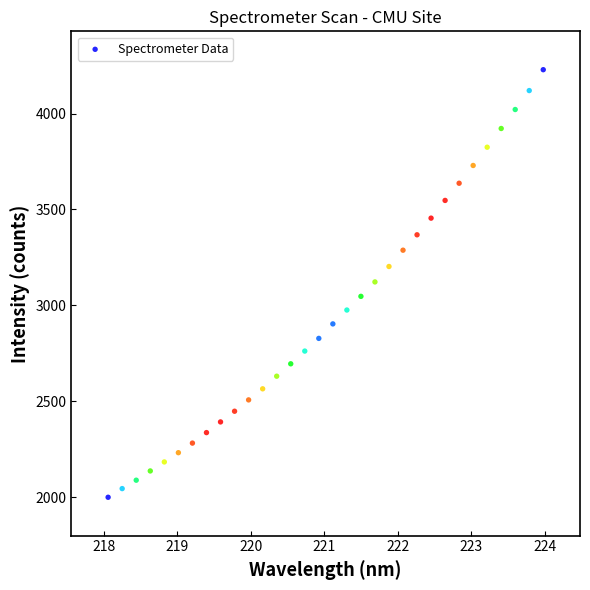

What is the range of X values (max minus min)?

5.9